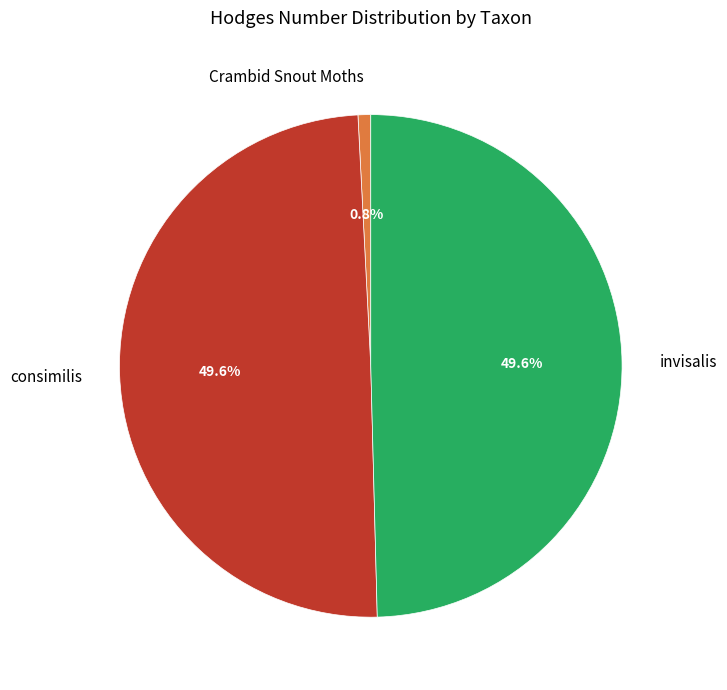

To the nearest percent, what portion does consimilis represent?

50%